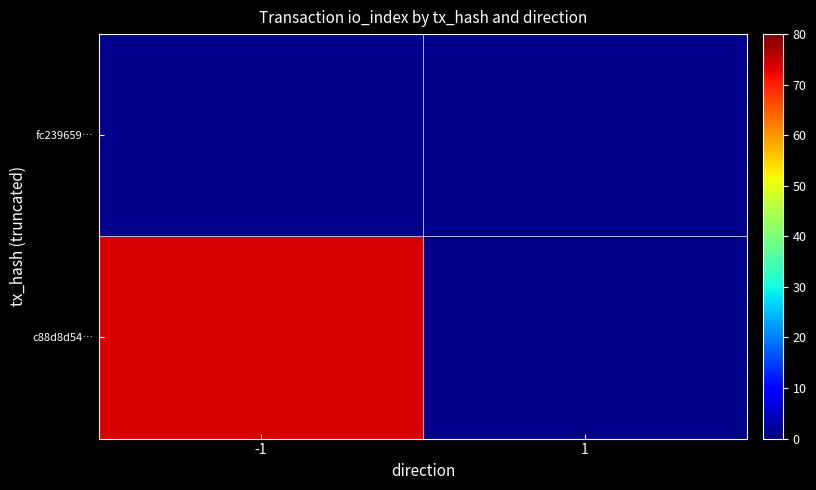

What is the greatest value displayed?

74.0